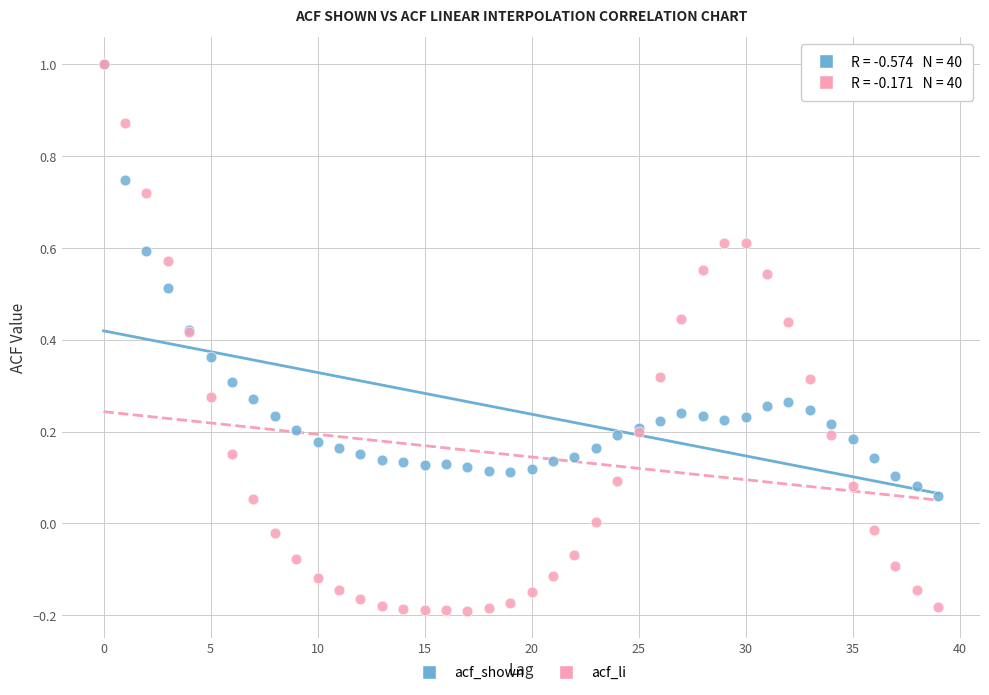

What are all the series names shown in the legend?

acf_shown, acf_li